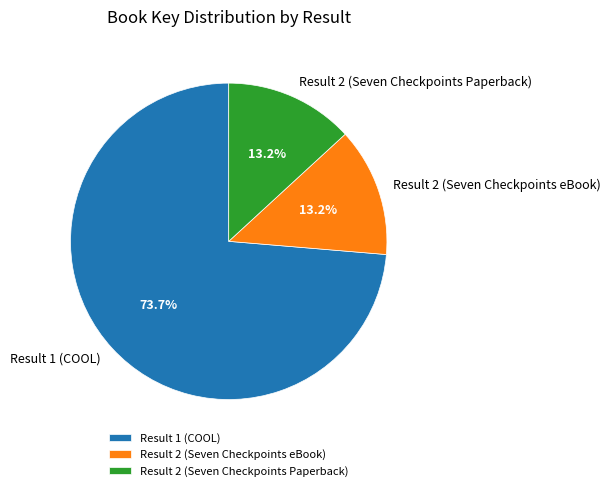

To the nearest percent, what is the average slice percentage?

33%